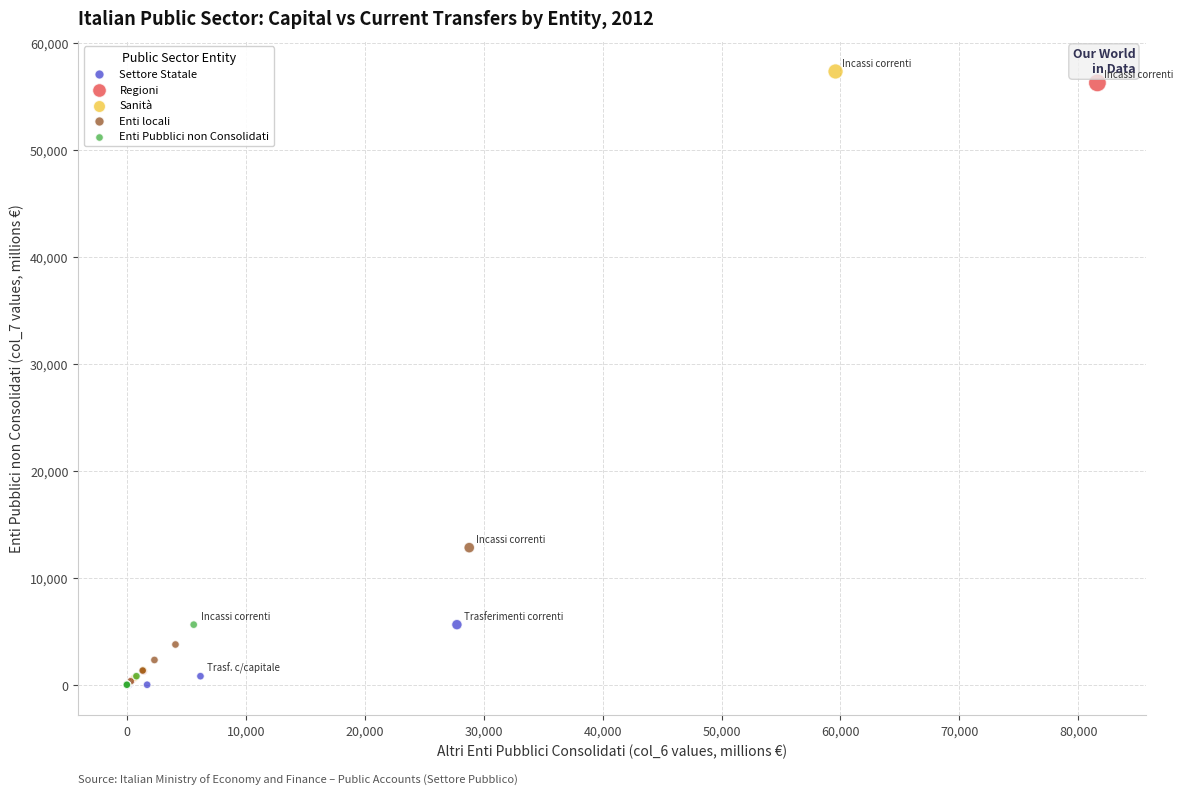

Which series has the largest Y range (max minus min)?

Sanità